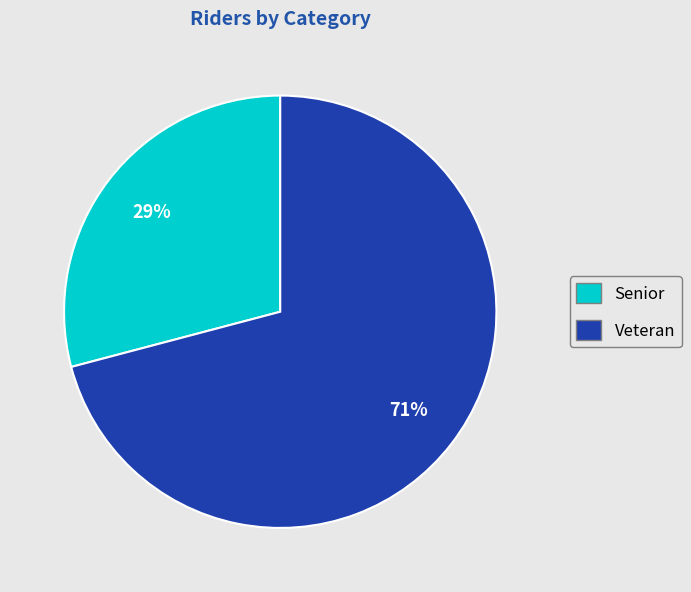

How many slices are in this pie chart?

2